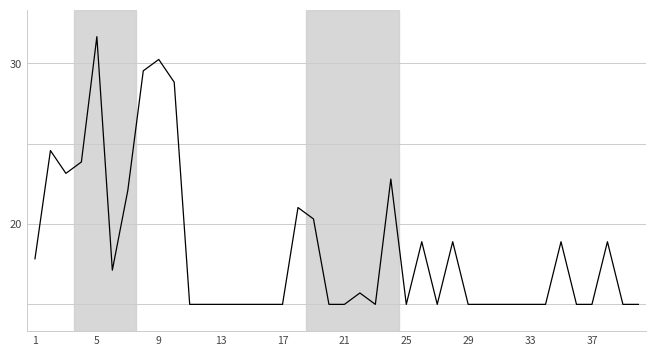

Does the chart display data point markers on the line(s)?

No